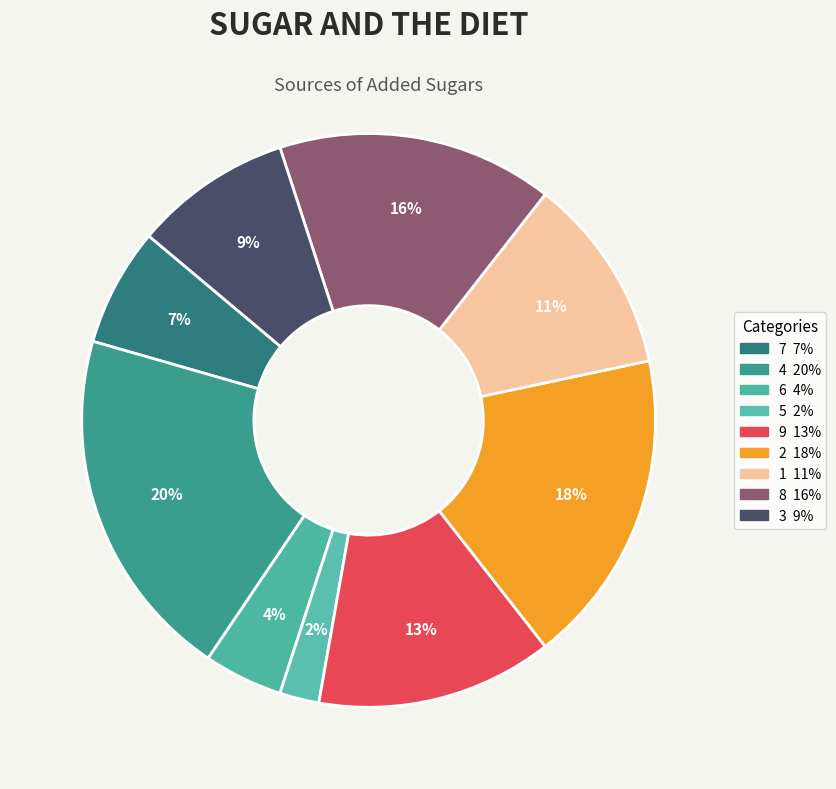

To the nearest percent, what is the difference between the largest and smallest slice percentages?

18%